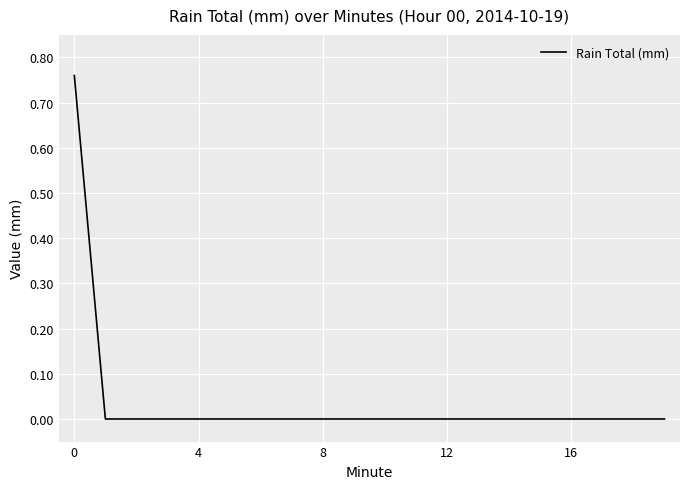

Reading right to left, transcribe all the data shown in this chart.

0.0	0.0	0.0	0.0	0.0	0.0	0.0	0.0	0.0	0.0	0.0	0.0	0.0	0.0	0.0	0.0	0.0	0.0	0.0	0.8